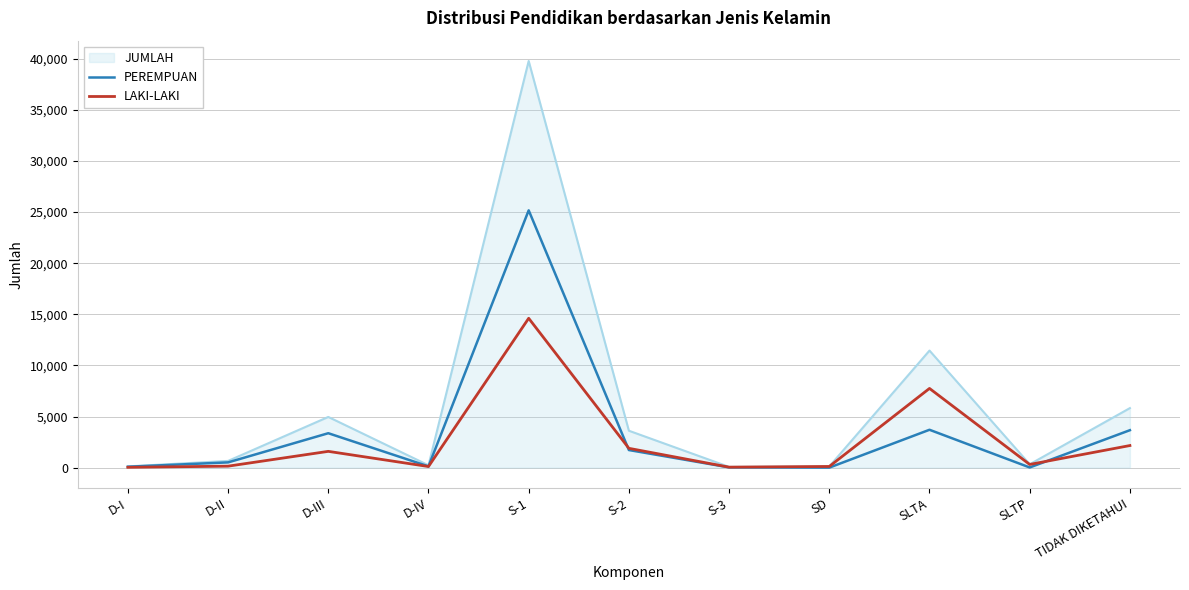

Which series has the largest range (max minus min)?

JUMLAH